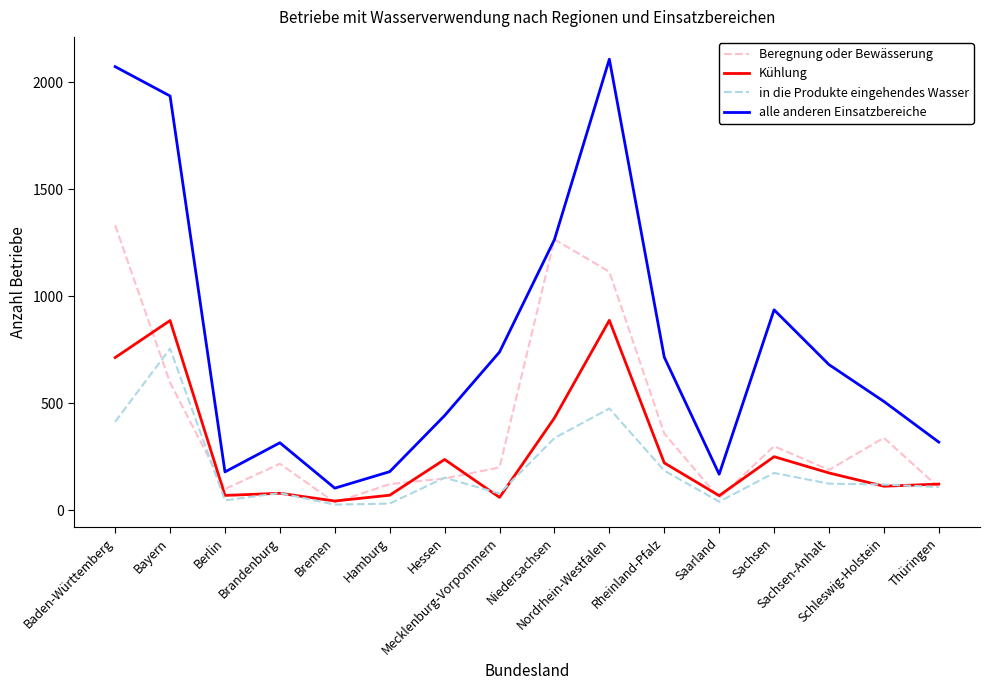

Where does the in die Produkte eingehendes Wasser series first go above 125?

Baden-Württemberg